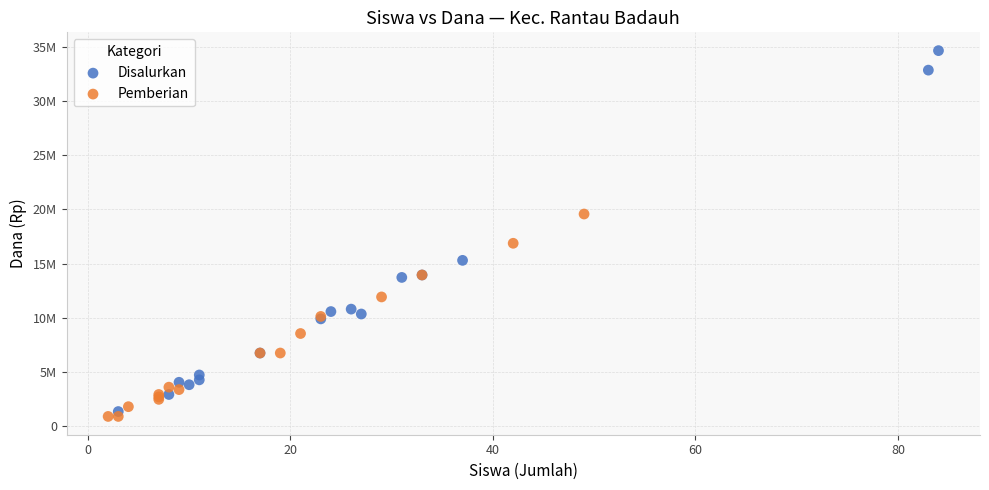

What are all the series names shown in the legend?

Disalurkan, Pemberian